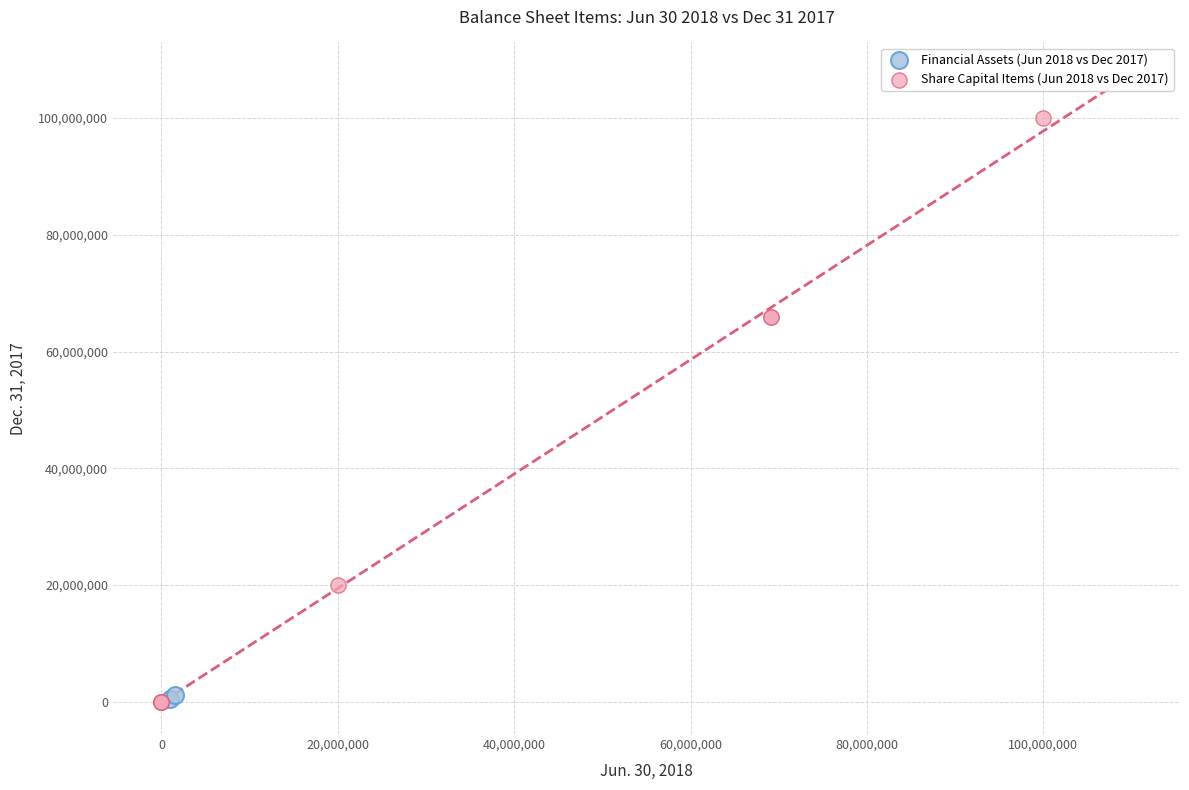

What are all the series names shown in the legend?

Financial Assets (Jun 2018 vs Dec 2017), Share Capital Items (Jun 2018 vs Dec 2017)